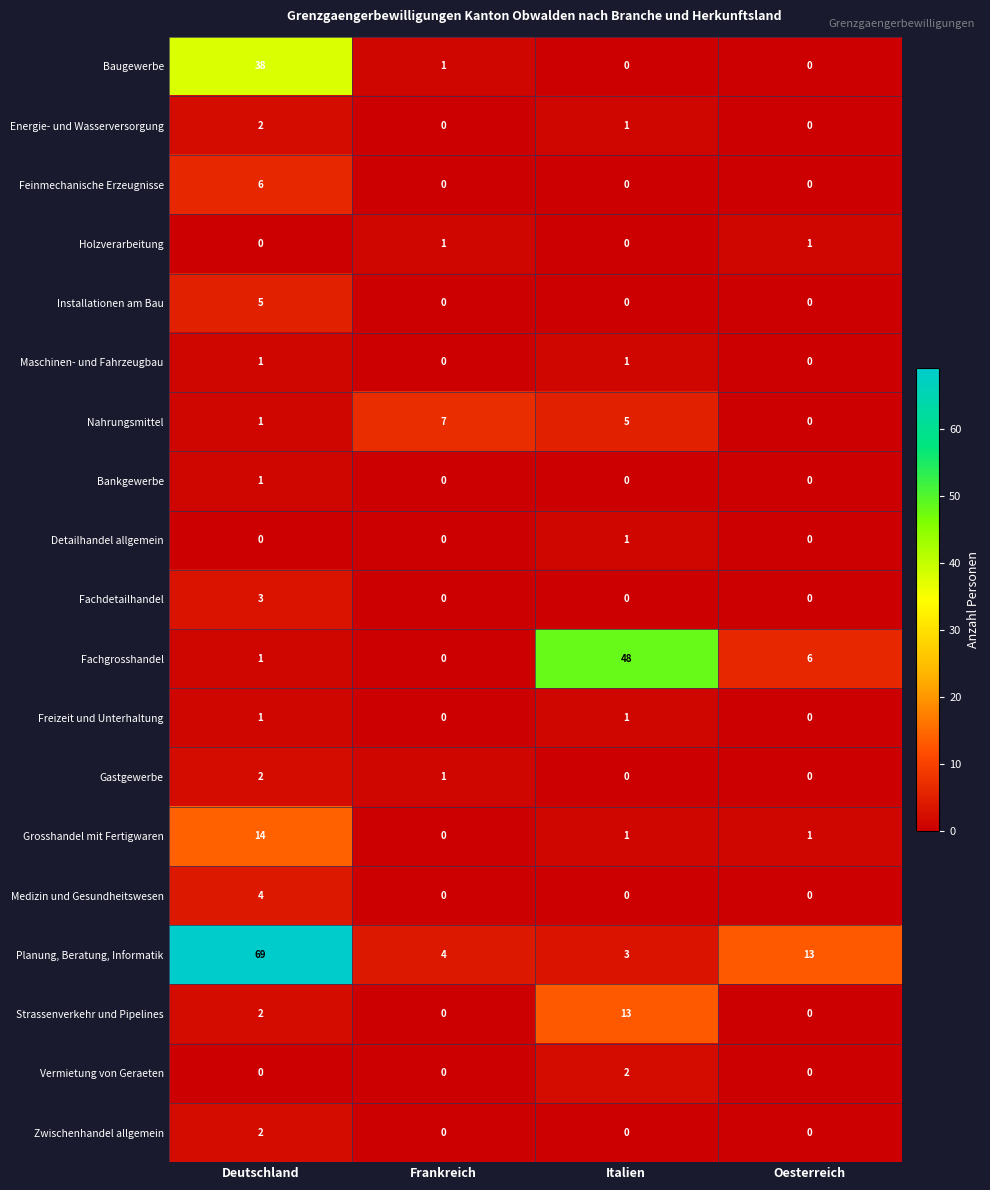

At which label does Energie- und Wasserversorgung reach its peak?

Deutschland